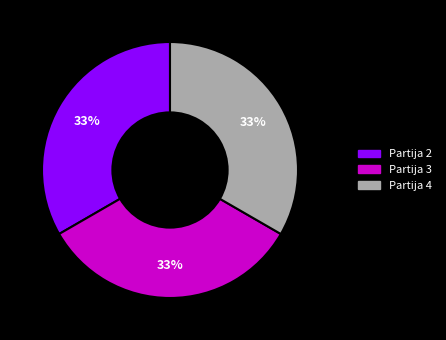

What is the ratio of the value at Partija 2 to the value at Partija 3?

1.0